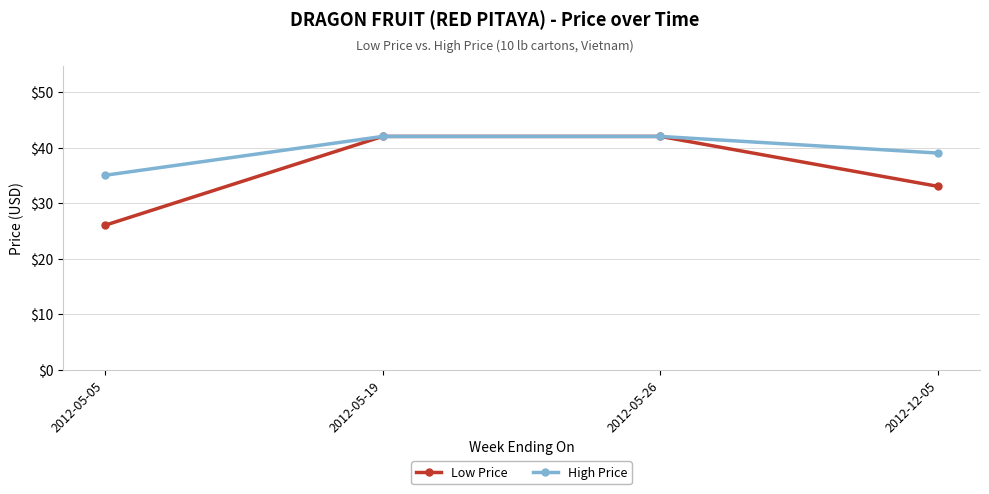

How many values in the Low Price series are below 42?

2